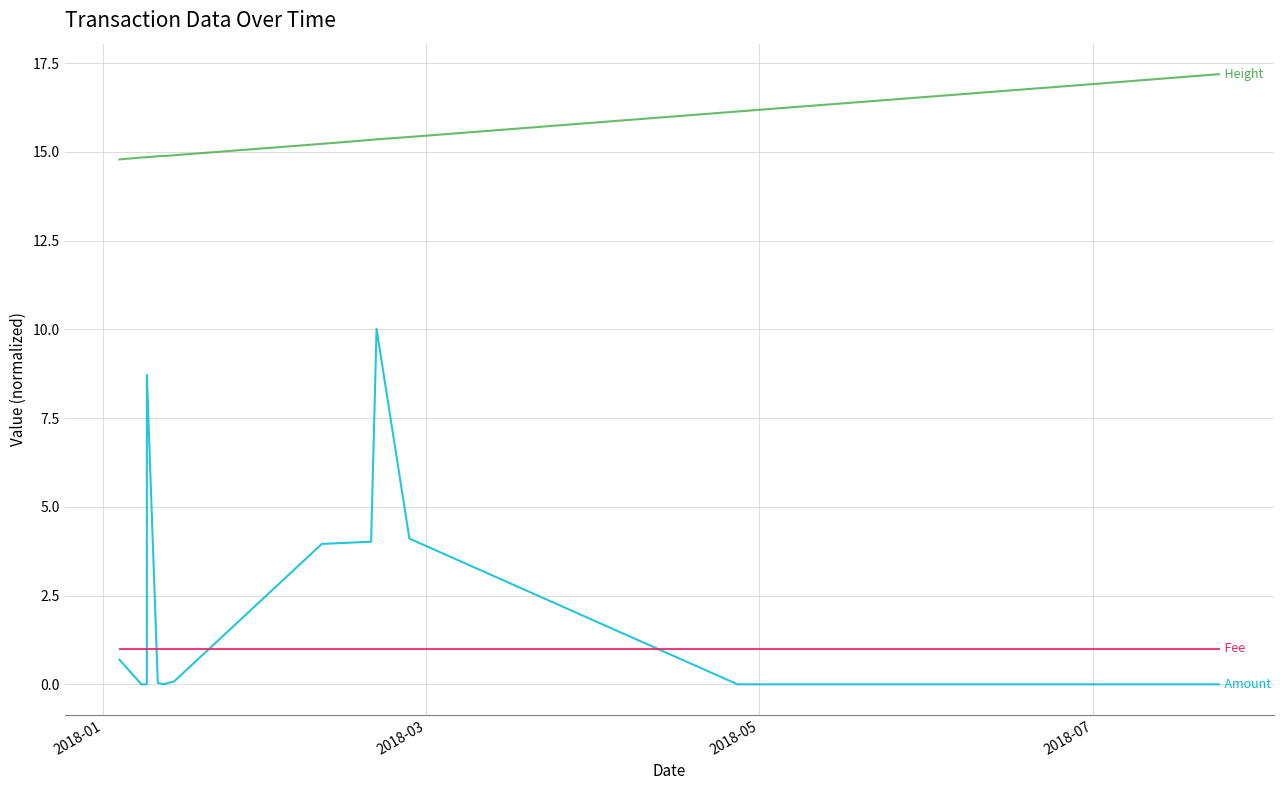

How many intersections are there between Fee and Amount?

4